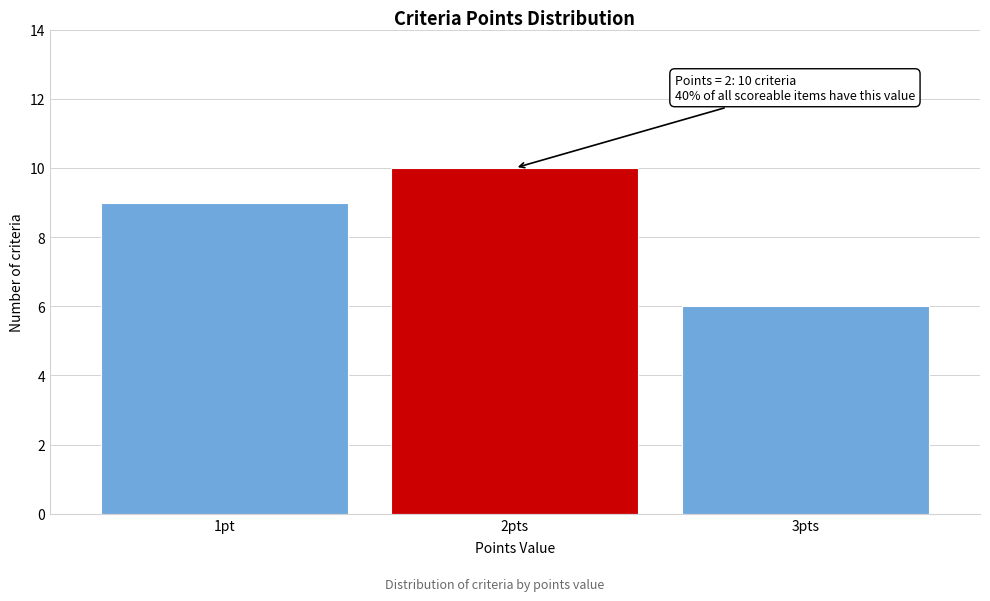

Reading right to left, what are all the values shown in this chart?

3pts=6	2pts=10	1pt=9